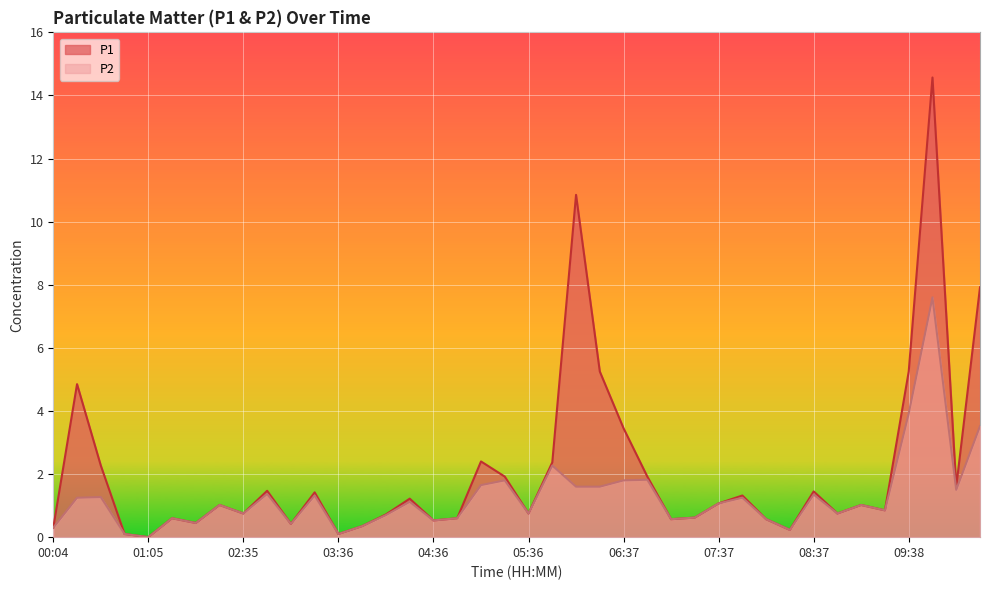

The P2 series shows 1.6 at 06:22. True or false?

True